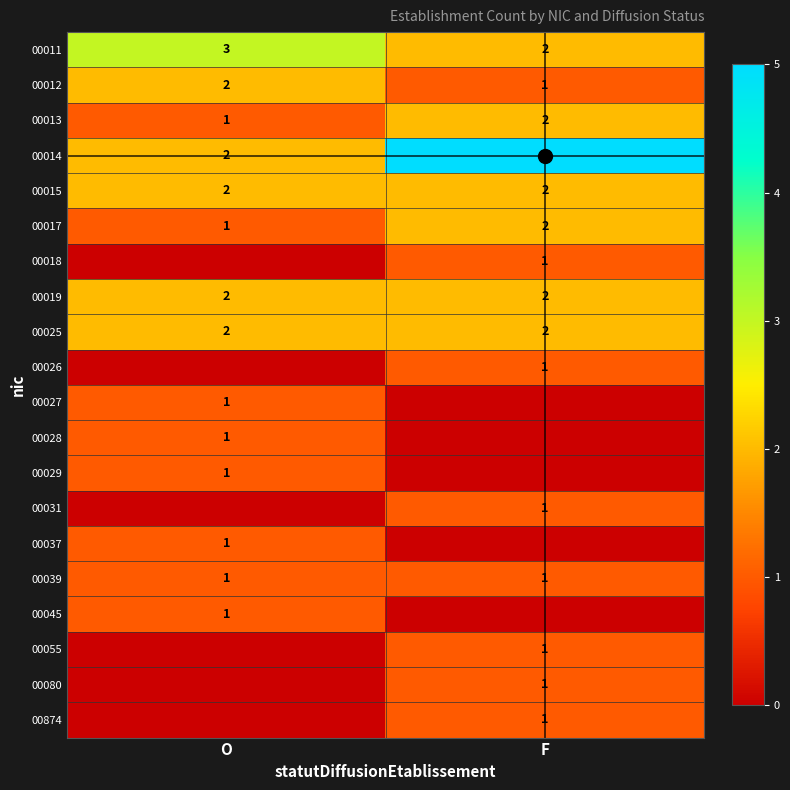

Which has a higher value, O or F?

O